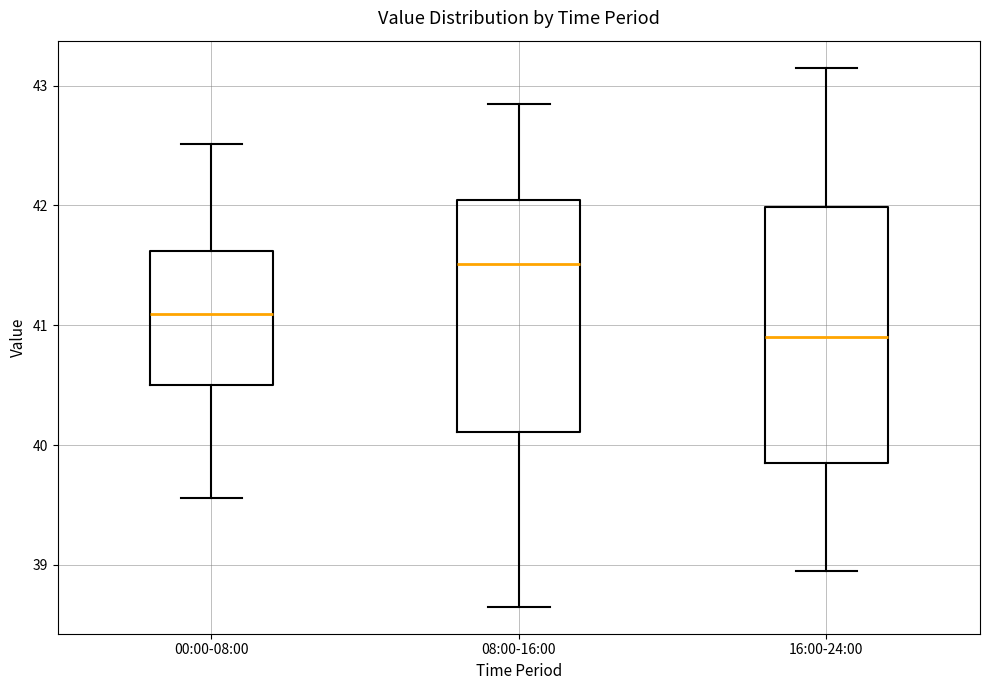

Reading left to right, read every box against the y-axis: the position of its median line, the range the box covers, and the ends of its whiskers. The values are not printed on the chart, so give them approximately, as read against the axis.

00:00-08:00: median 41.1, box 40.5 to 41.6, whiskers 39.6 to 42.5
08:00-16:00: median 41.5, box 40.1 to 42.0, whiskers 38.7 to 42.9
16:00-24:00: median 40.9, box 39.9 to 42.0, whiskers 39.0 to 43.2